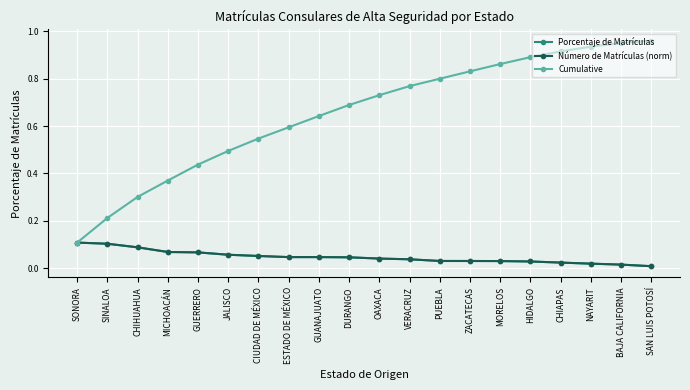

Does the chart have visible grid lines?

Yes